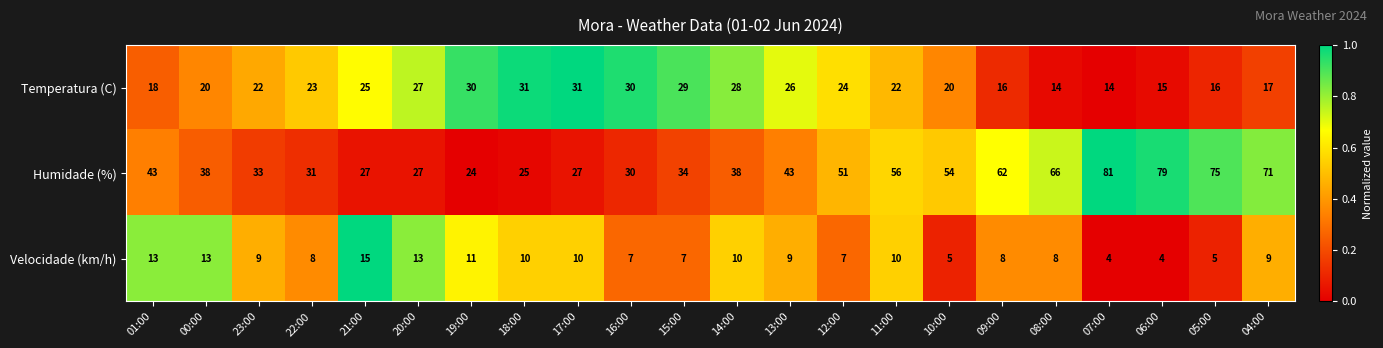

List the series in order of their overall mean, highest first.

Humidade (%), Temperatura (C), Velocidade (km/h)